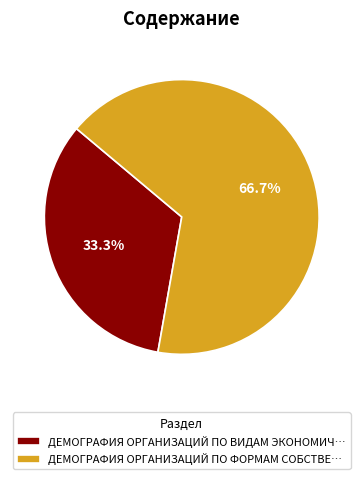

Approximately how many times larger is the value at ДЕМОГРАФИЯ ОРГАНИЗАЦИЙ ПО ВИДАМ ЭКОНОМИЧ… compared to ДЕМОГРАФИЯ ОРГАНИЗАЦИЙ ПО ФОРМАМ СОБСТВЕ…?

0.5